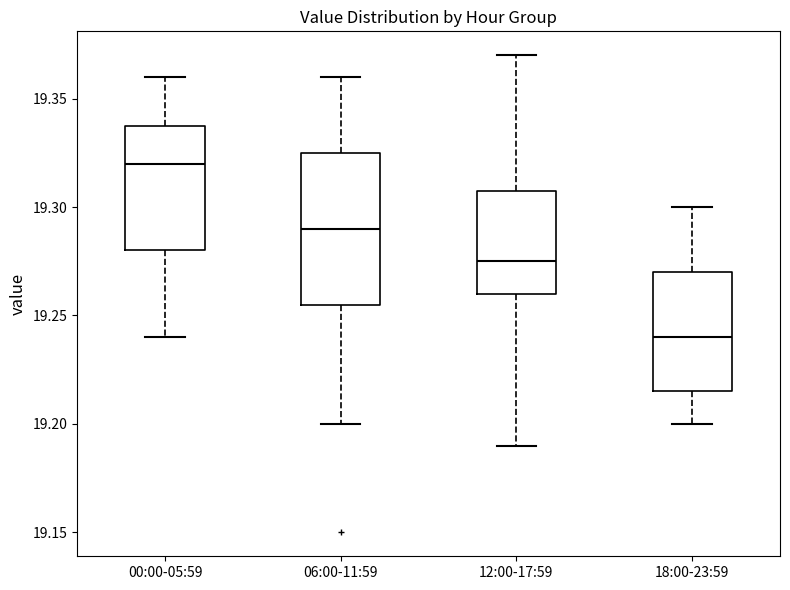

Which box is the tallest, from its lower edge to its upper edge?

06:00-11:59